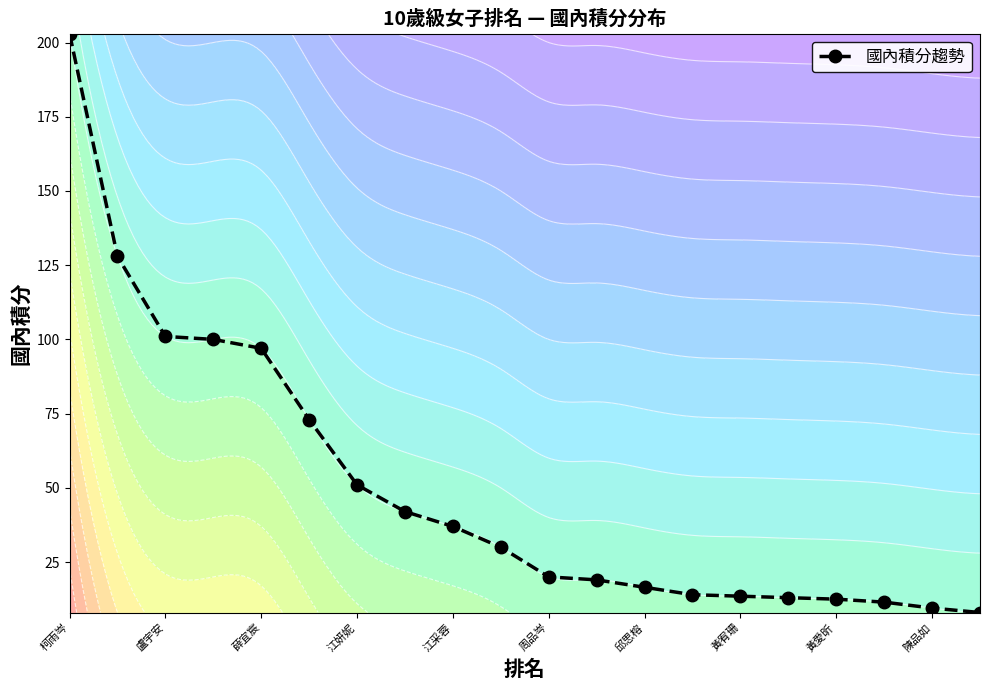

Reading left to right, what are all the values shown in this chart?

203.0	128.0	101.0	100.0	97.0	73.0	51.0	42.0	37.0	30.0	20.0	19.0	16.5	14.0	13.5	13.0	12.5	11.5	9.5	8.0